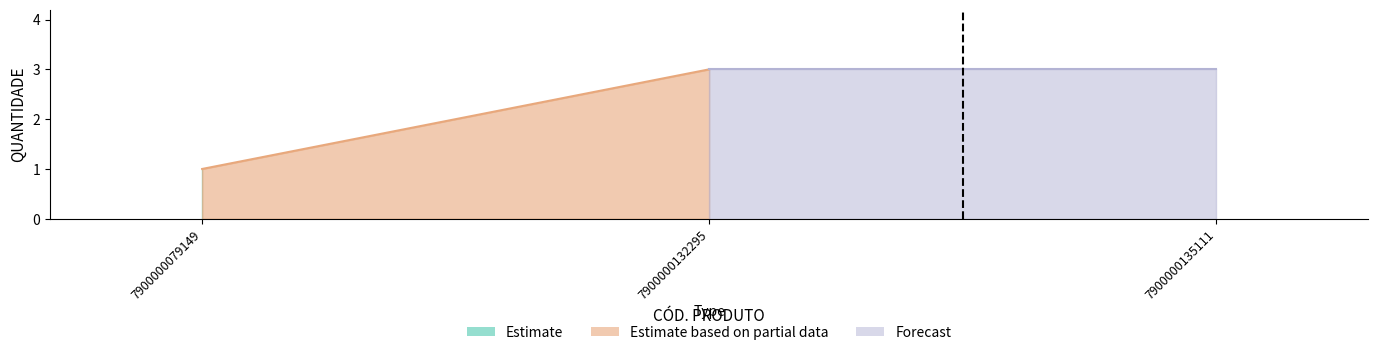

What is the sum of the values at 7900000079149 and 7900000132295?

4